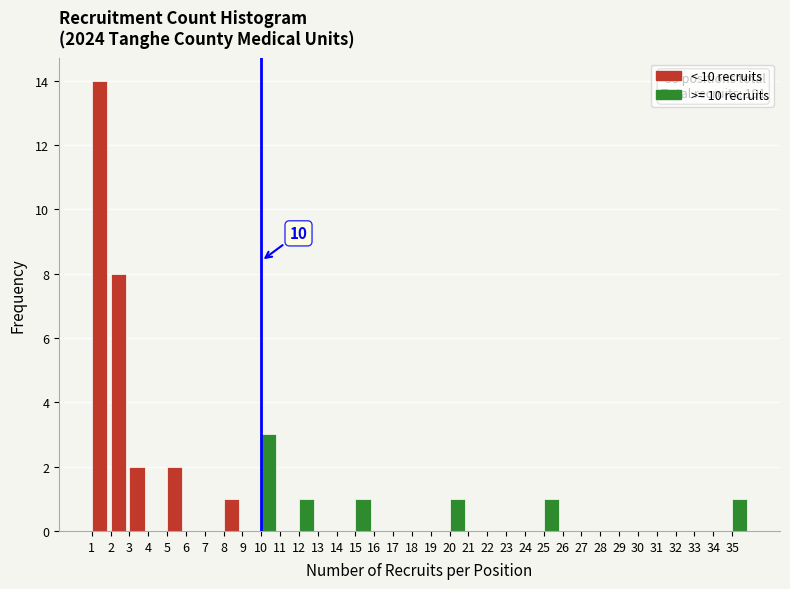

Which range on the x-axis has the tallest bar?

1 to 2